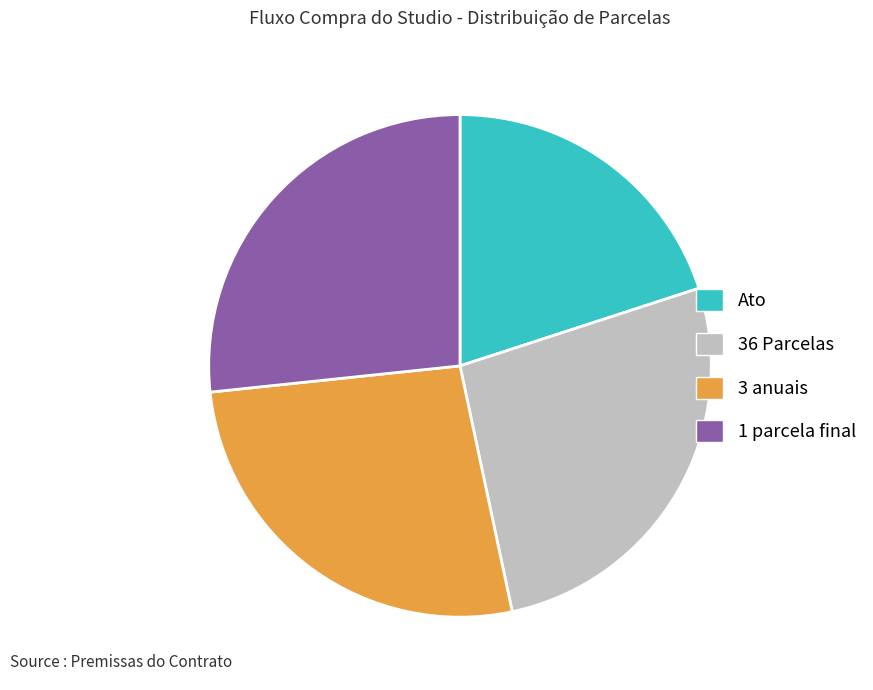

The 36 Parcelas slice represents 1% of the pie. True or false?

False